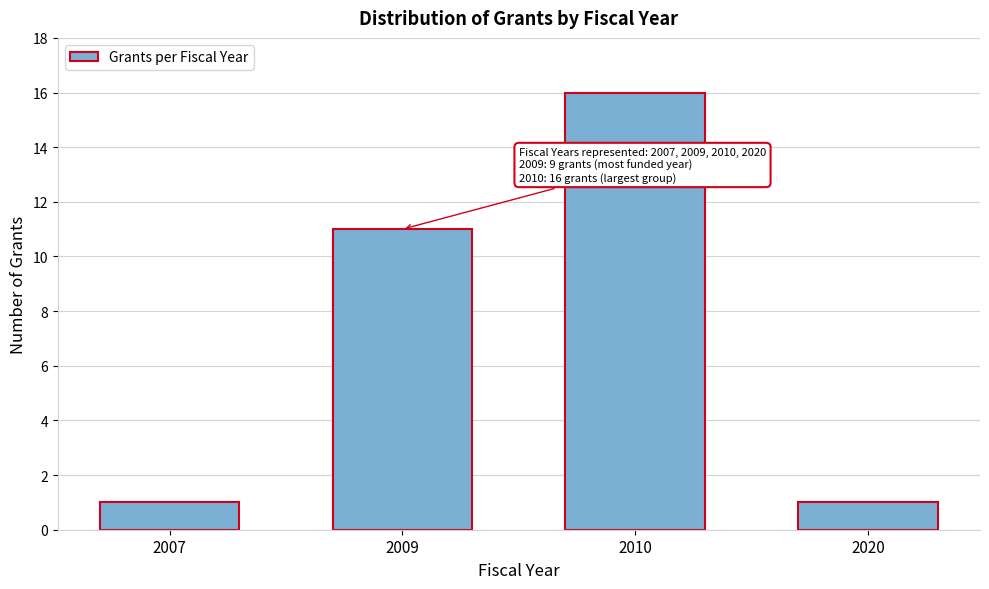

Reading right to left, what are all the values shown in this chart?

1	16	11	1